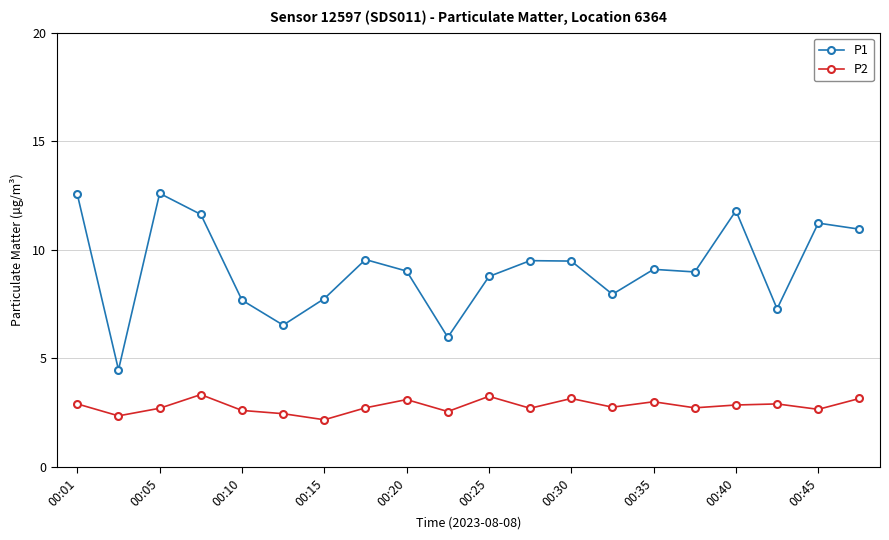

How many data points does each series have?

20